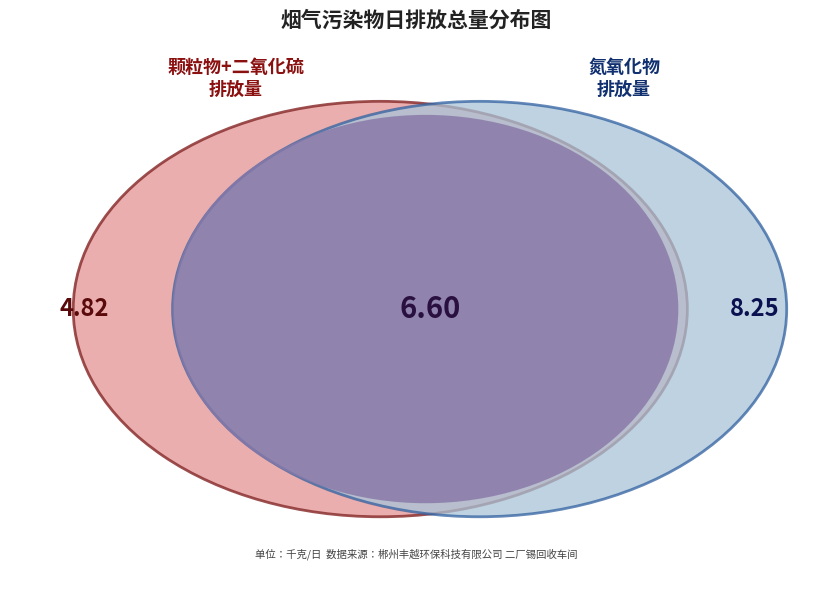

Is 23 the majority of the pie?

No